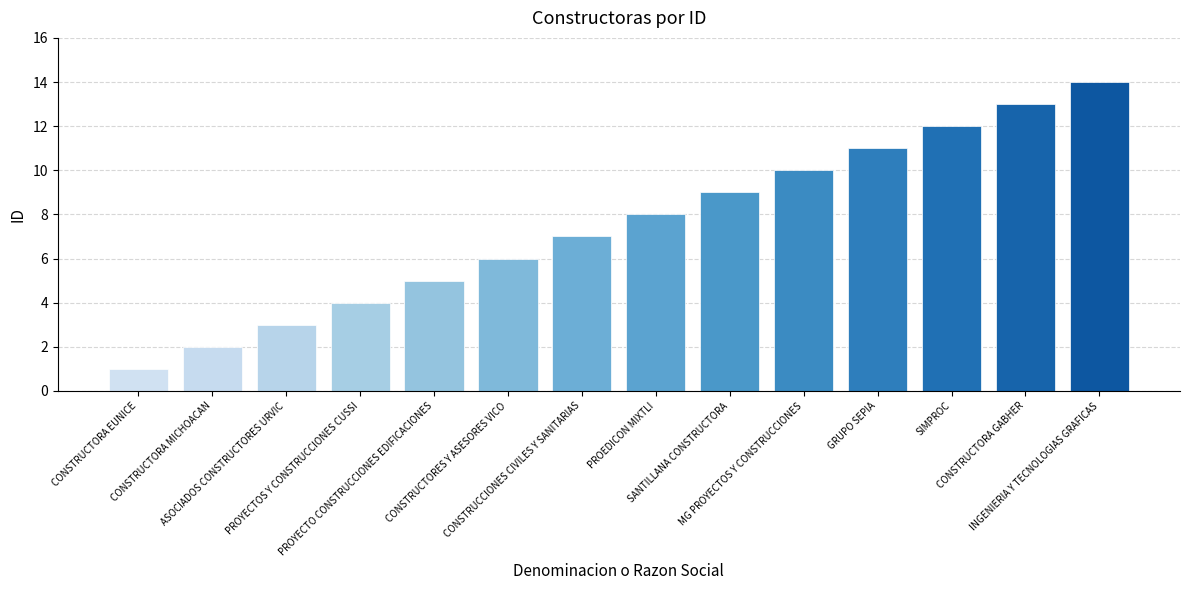

How many data points does each series have?

14